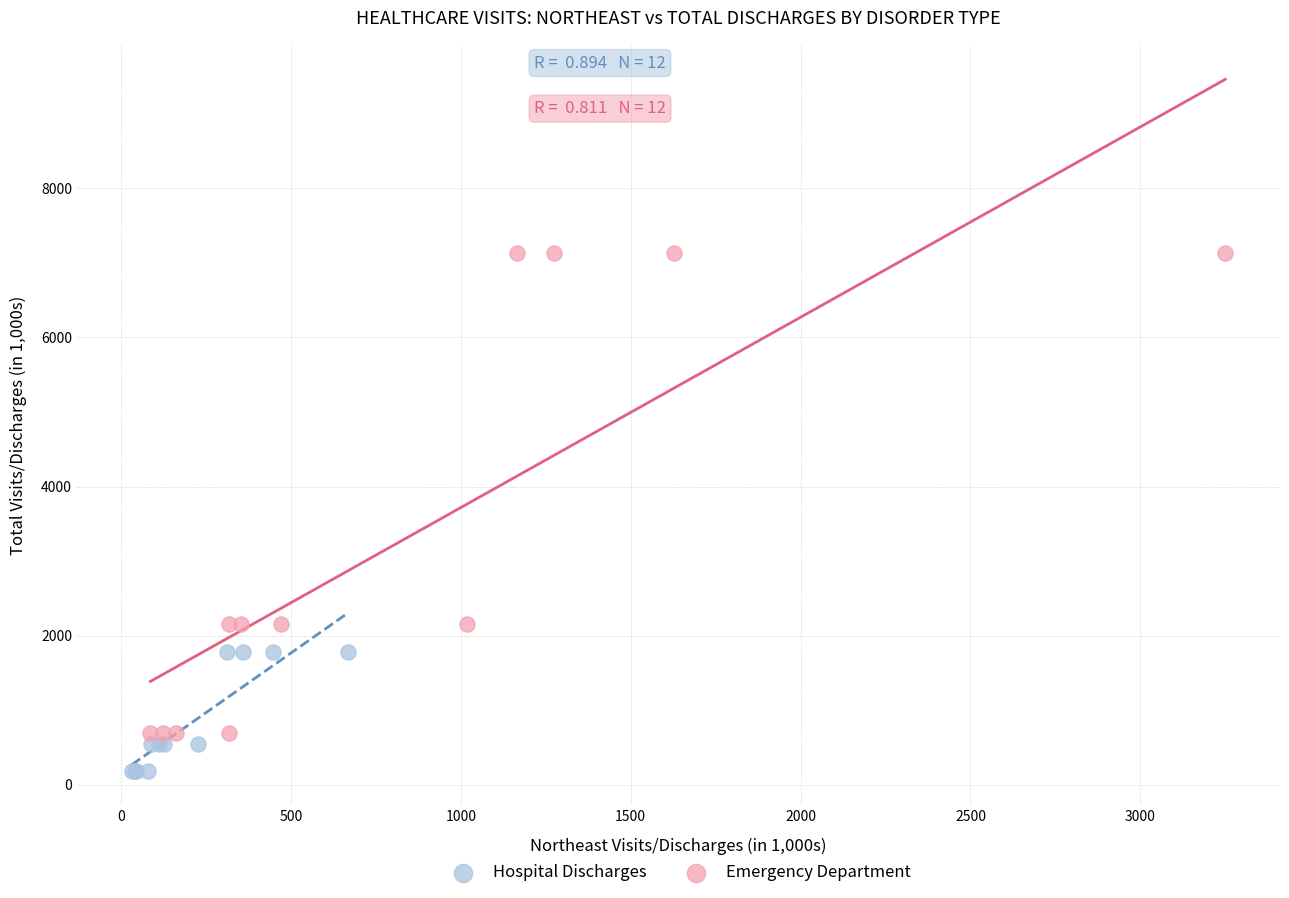

Which series has the largest Y range (max minus min)?

Emergency Department